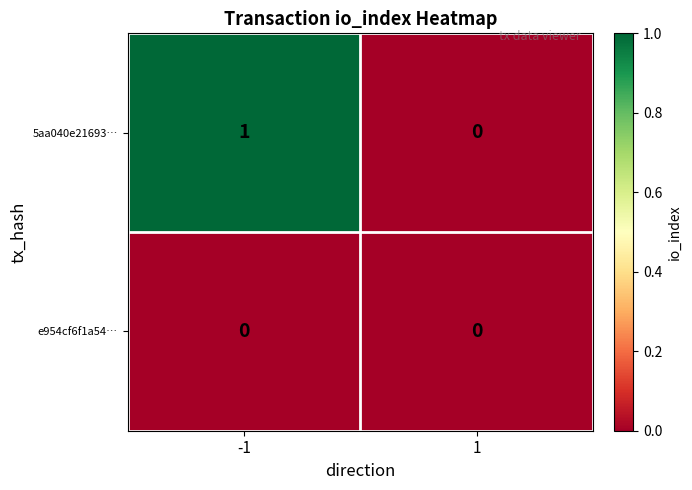

At -1, list the series in order from smallest to largest.

e954cf6f1a54…, 5aa040e21693…